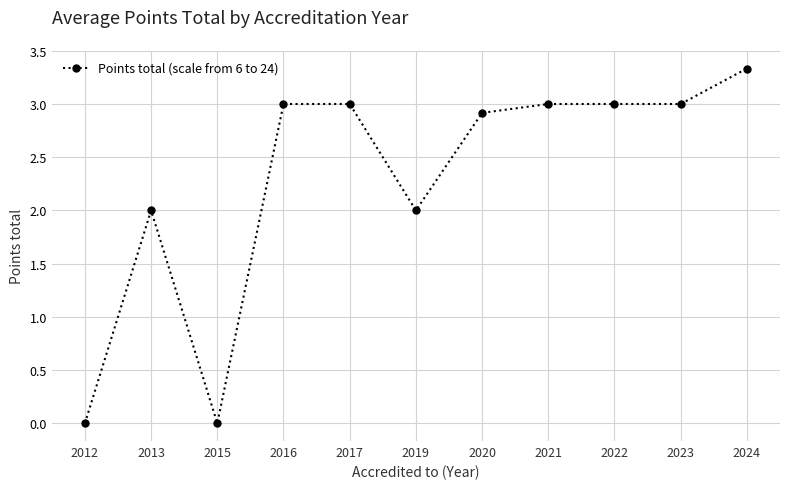

Reading left to right, extract all data points from this chart.

0.0	2.0	0.0	3.0	3.0	2.0	2.9	3.0	3.0	3.0	3.3